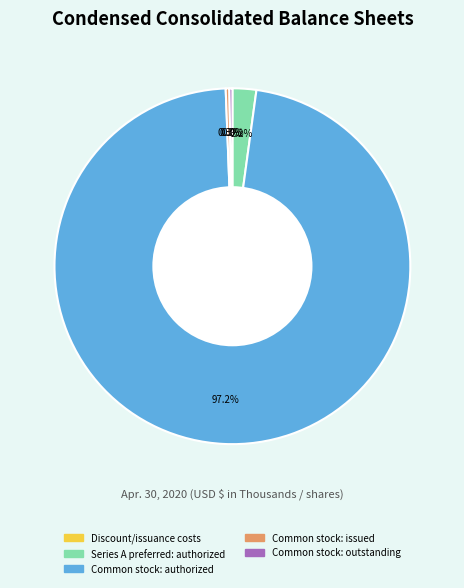

Is there a majority slice in this chart?

Yes